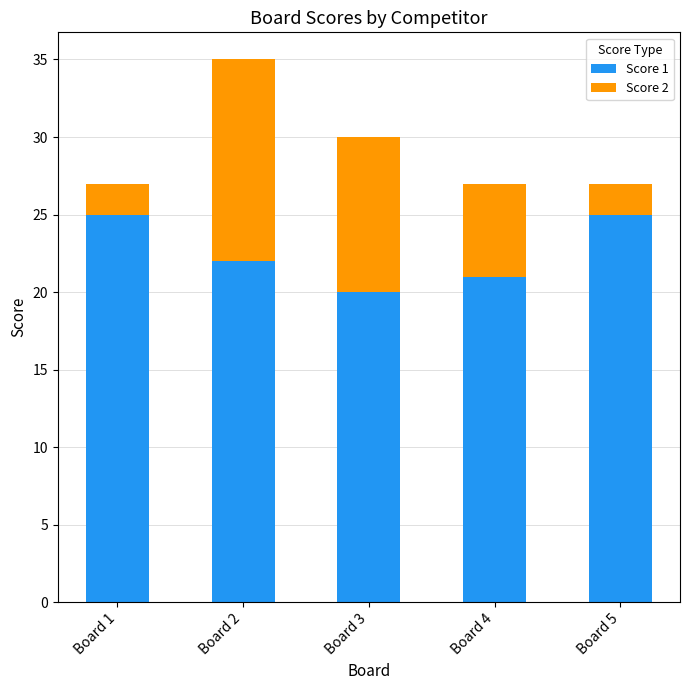

At which category is the sum across all series the highest?

Board 2